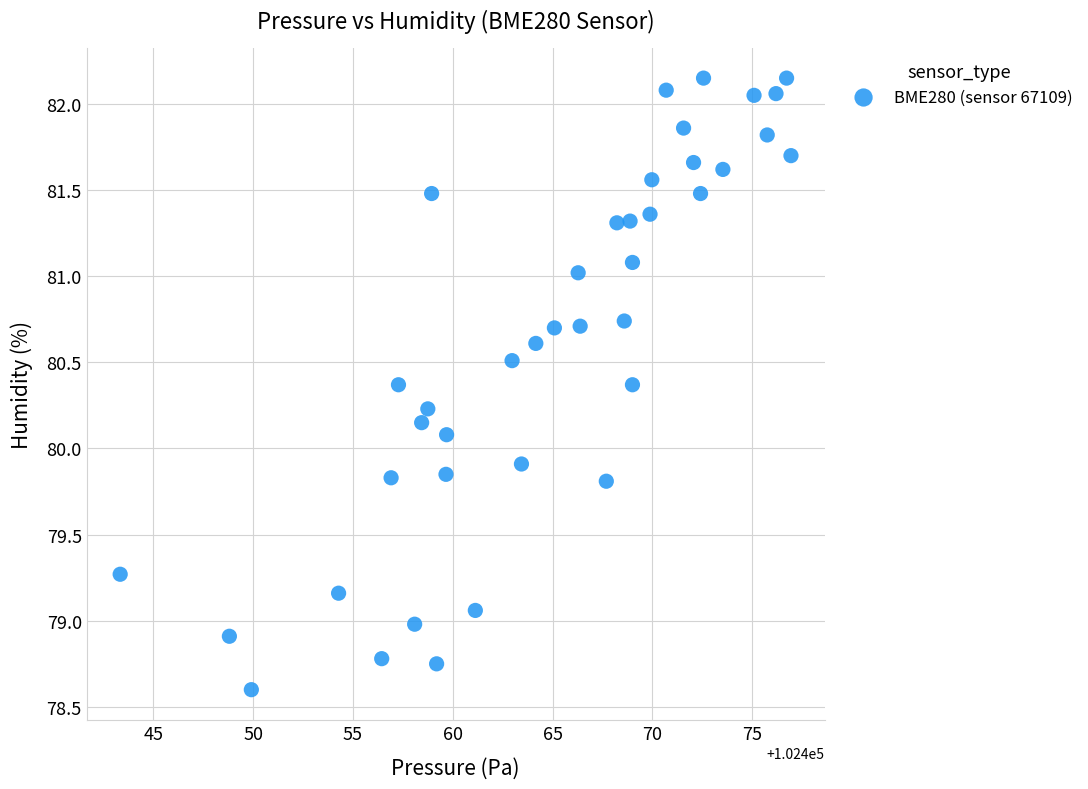

What is the range of X values (max minus min)?

33.6